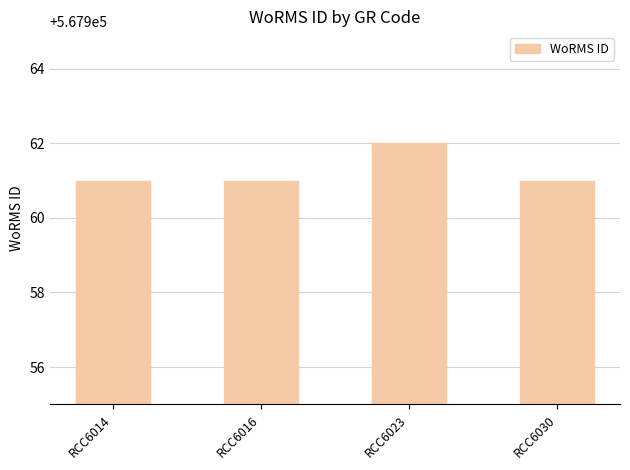

Count the values in the range 567961 to 567962.

4